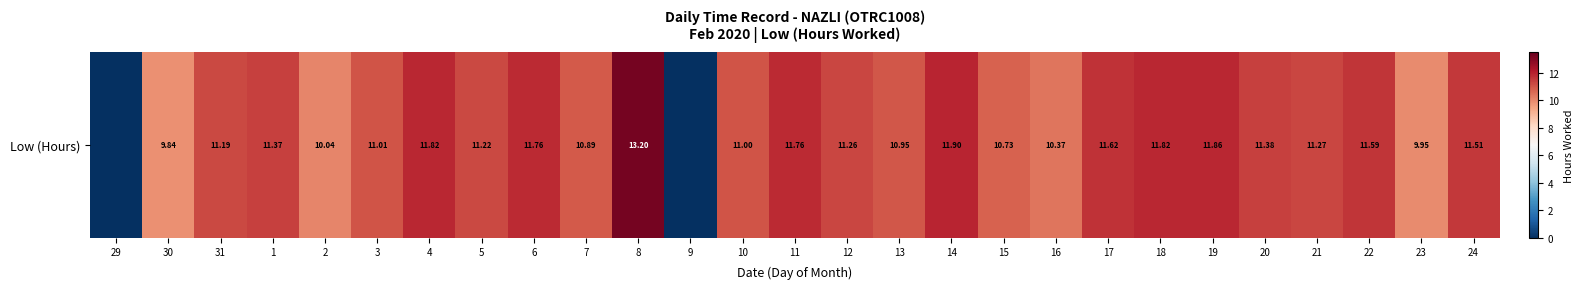

What is the change in value from 20 to 21?

-0.1